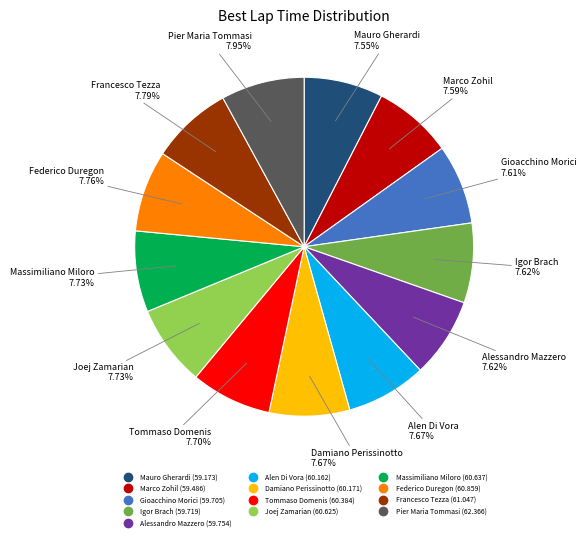

Approximately how many times larger is the value at Mauro Gherardi compared to Massimiliano Miloro?

1.0